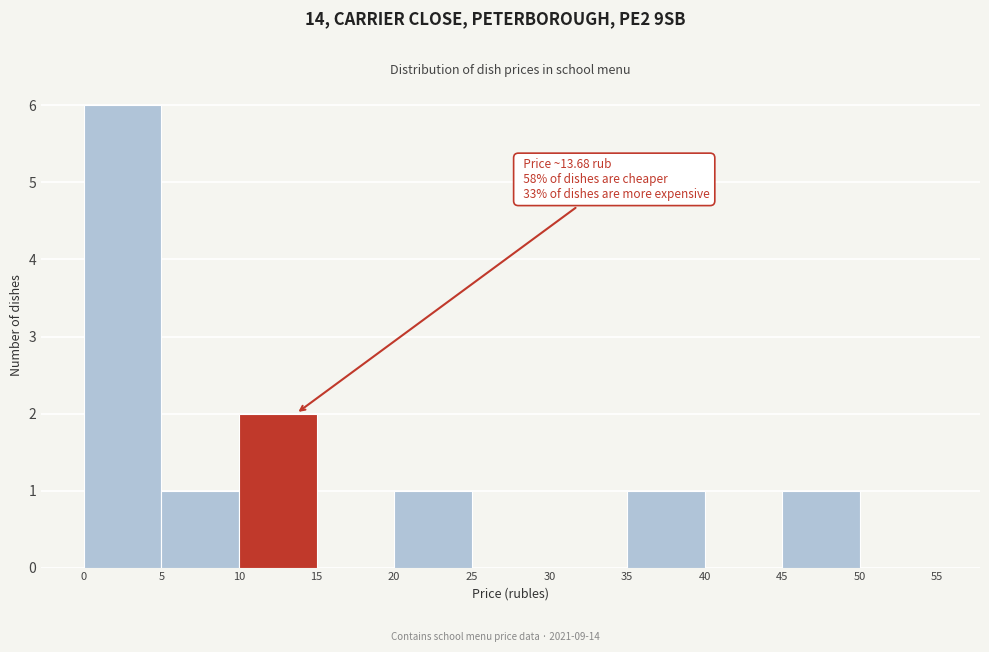

Which range on the x-axis has the tallest bar?

0 to 5